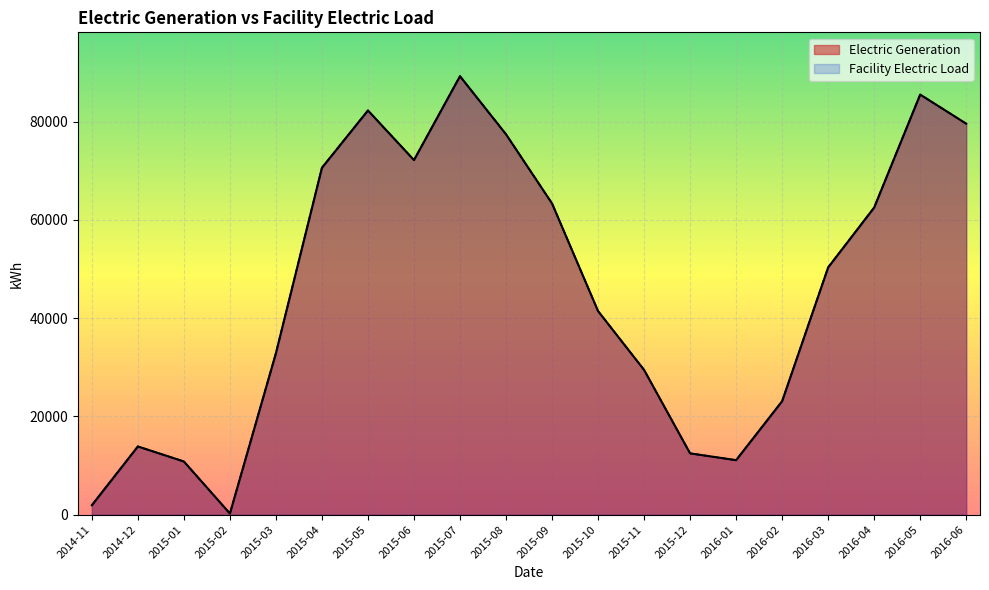

At which label does Facility Electric Load reach its minimum?

2015-02